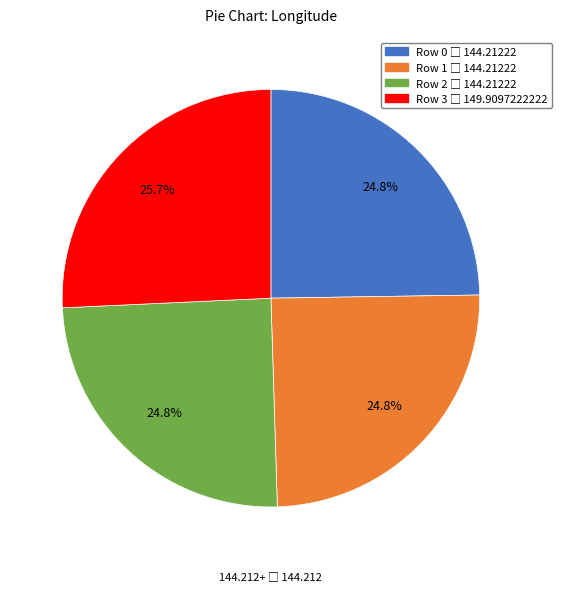

Count the number of slices in the pie.

4